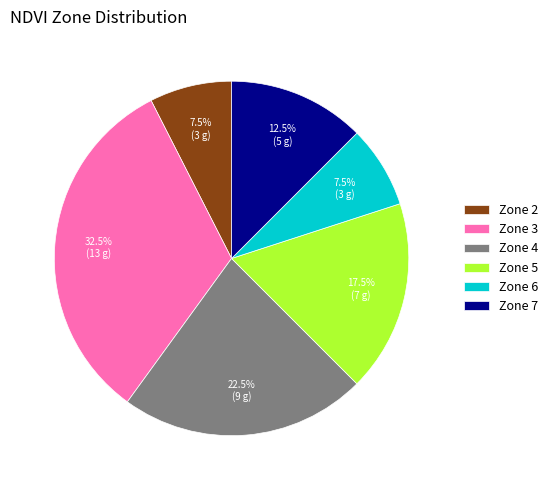

To the nearest percent, what is the combined percentage of Zone 2 and Zone 7?

20%